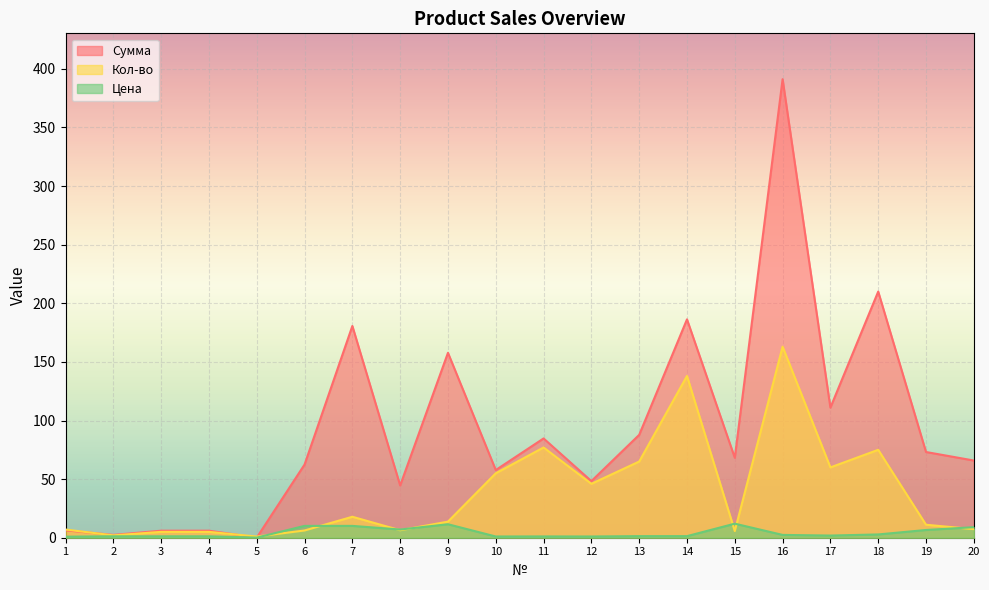

True or false: Цена and Сумма cross at least once.

False